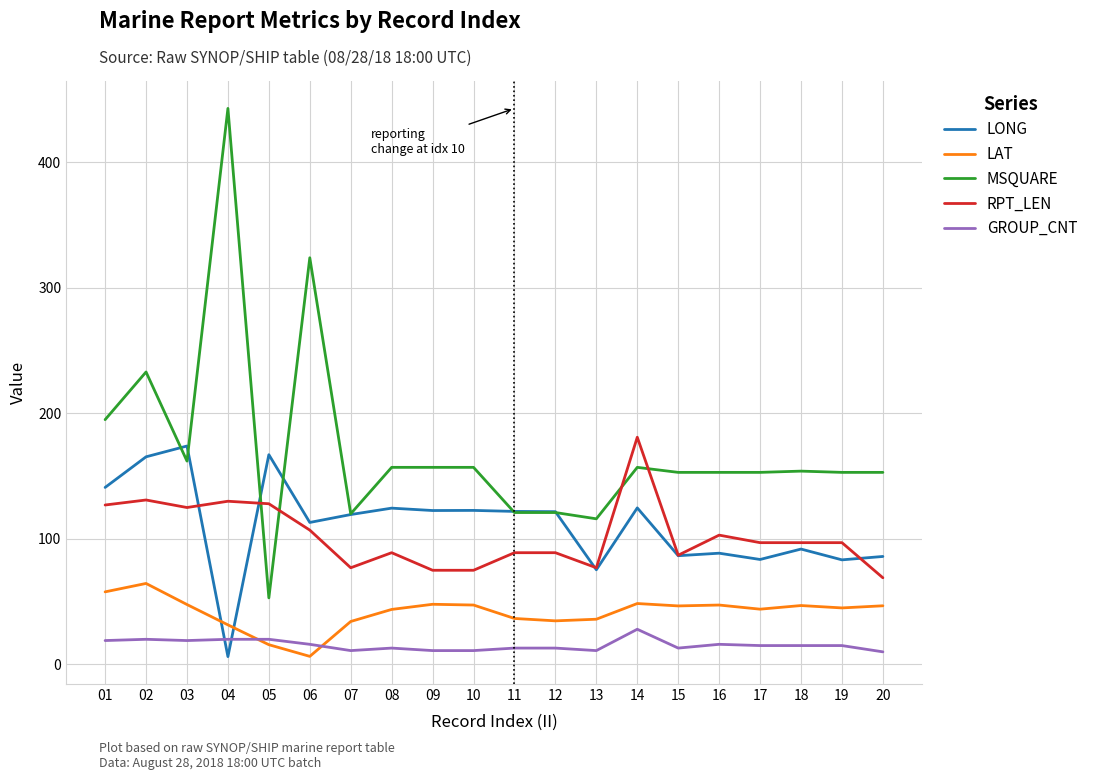

Which series has the largest total across all categories?

MSQUARE